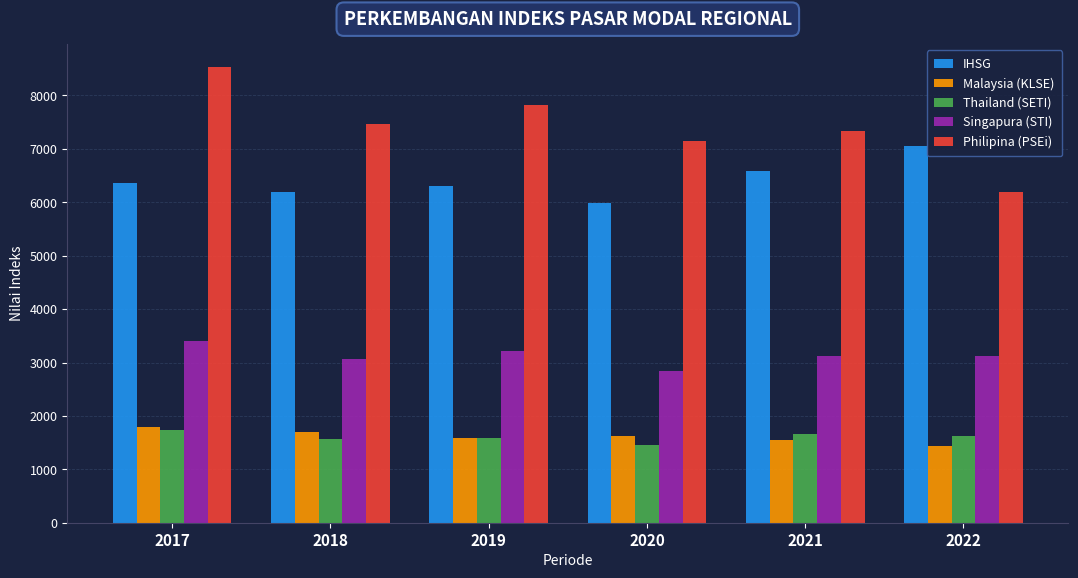

What is the average value of the Singapura (STI) series?

3132.5